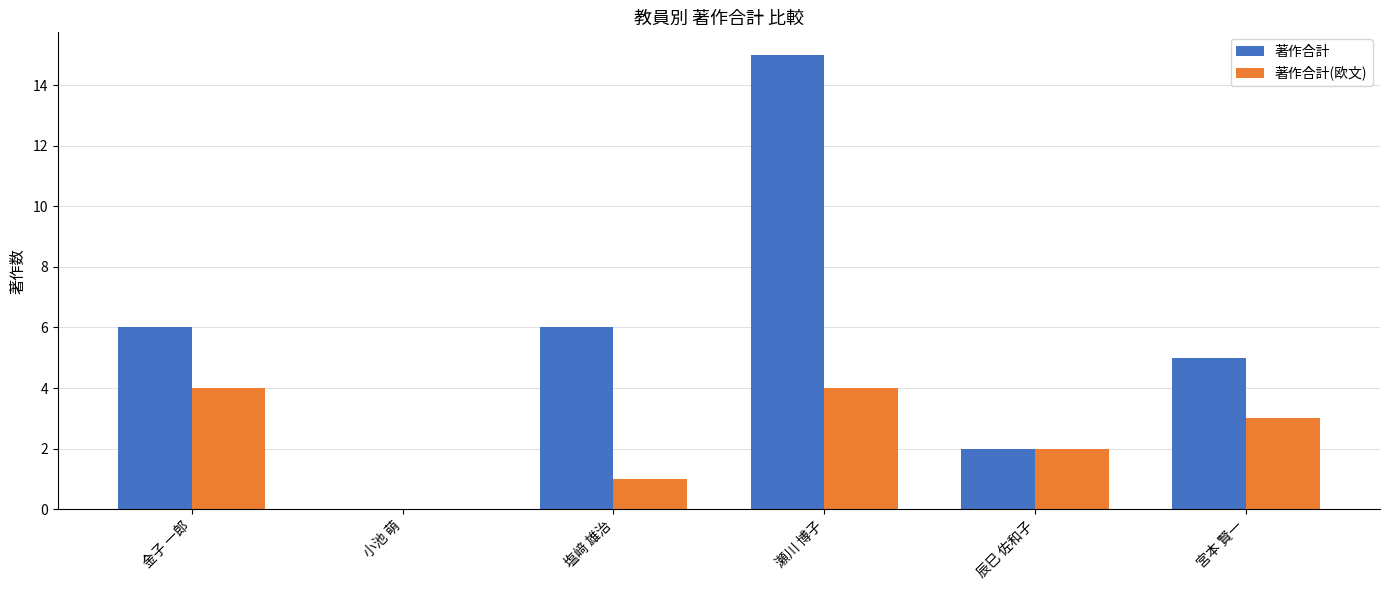

What is the maximum value for 著作合計?

15